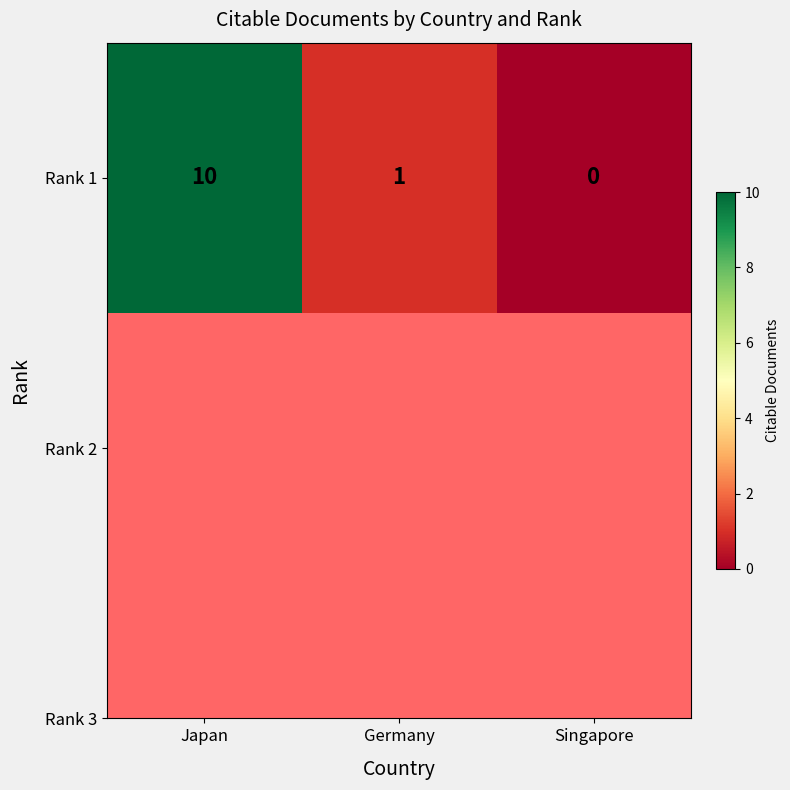

Count the values in the range 0 to 10.

3